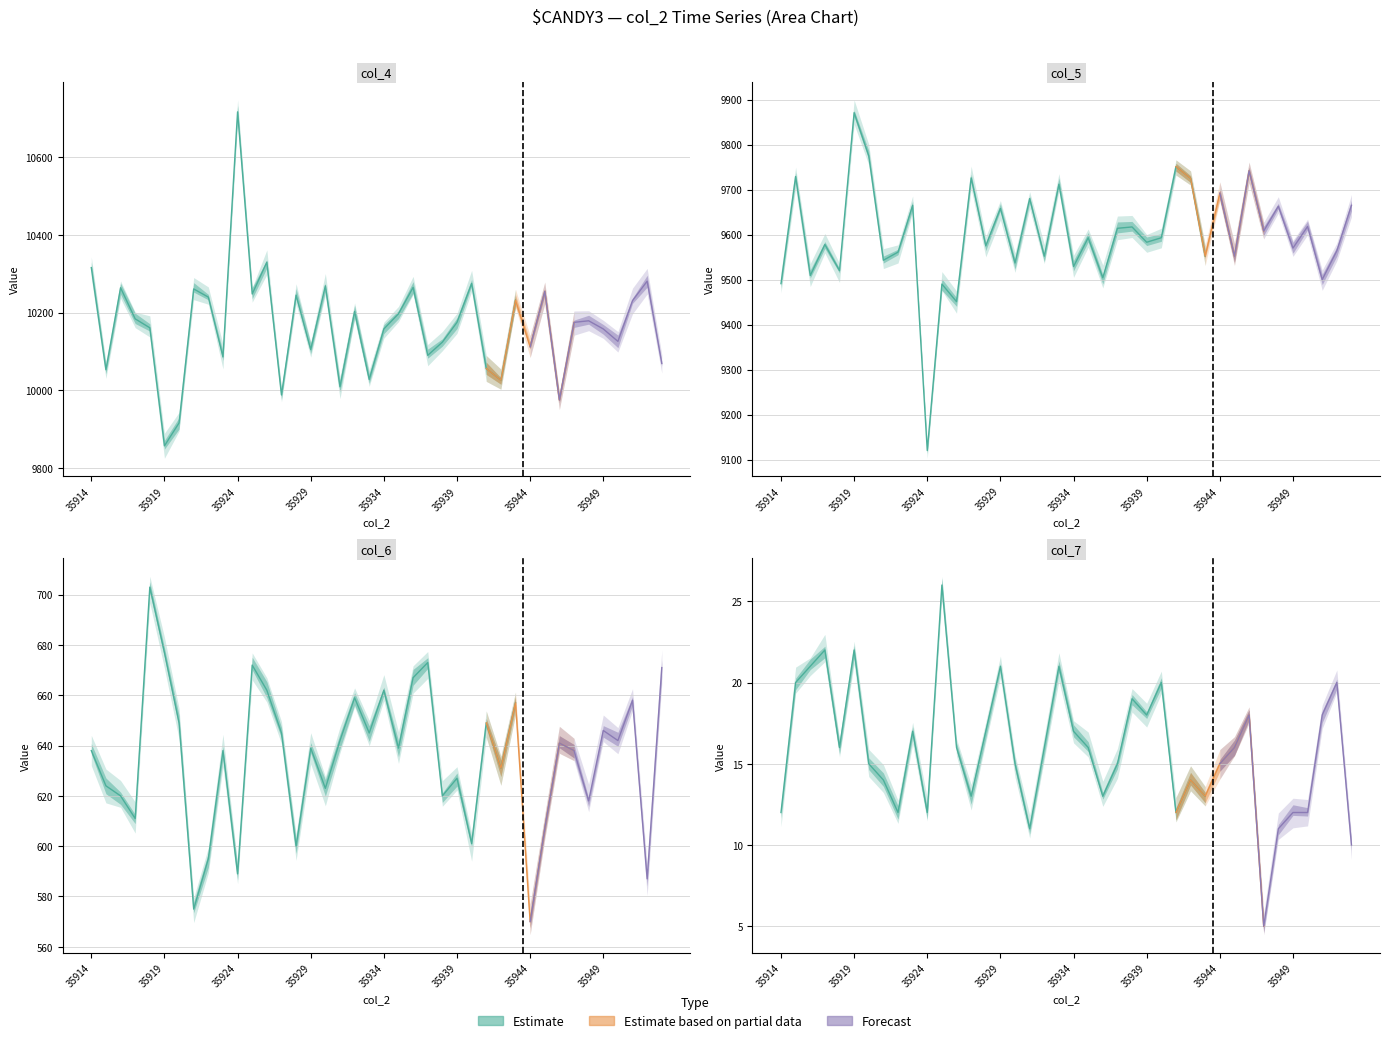

Rank the categories by col_7 value from lowest to highest.

35947, 35953, 35931, 35948, 35914, 35922, 35924, 35941, 35949, 35950, 35927, 35936, 35943, 35921, 35942, 35920, 35930, 35937, 35944, 35918, 35926, 35932, 35935, 35945, 35923, 35928, 35934, 35939, 35946, 35951, 35938, 35915, 35940, 35952, 35916, 35929, 35933, 35917, 35919, 35925